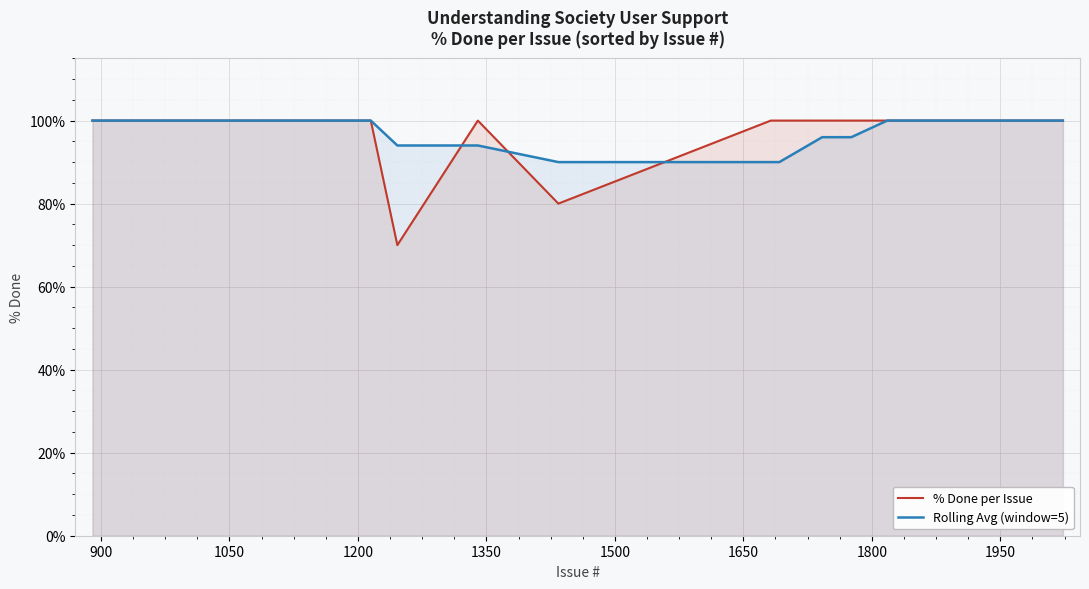

Which series has the largest range (max minus min)?

% Done per Issue